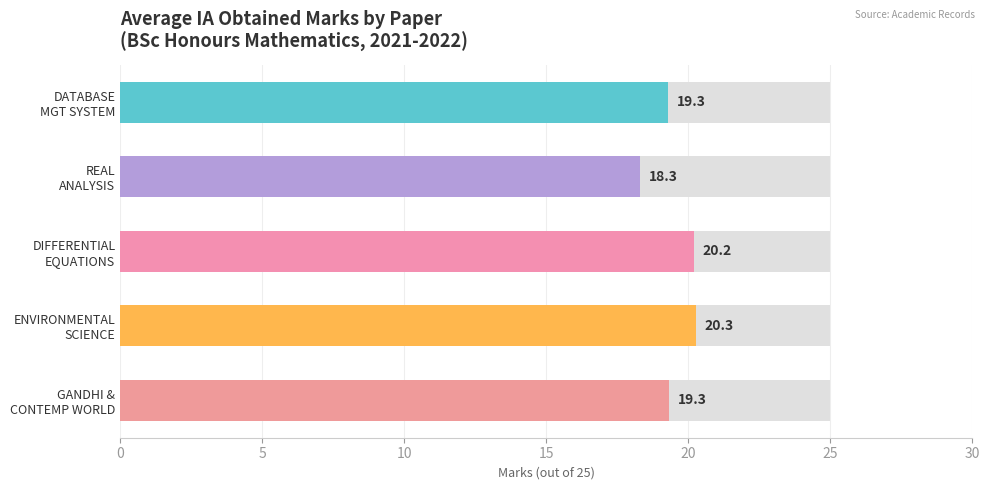

True or false: the data shows 19.3 at GANDHI & CONTEMP WORLD.

True